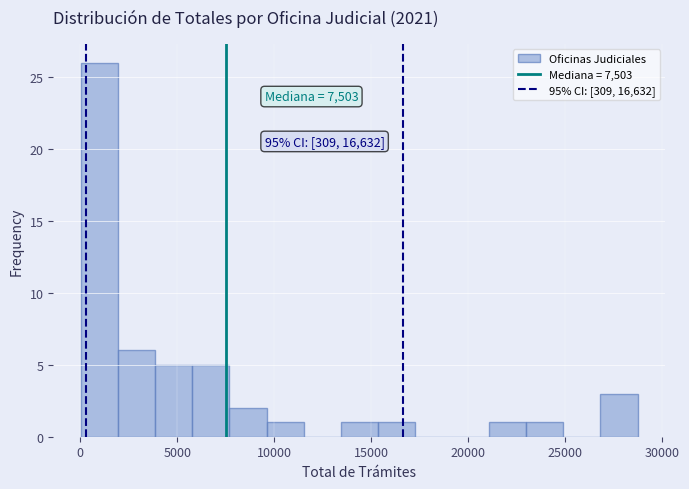

Around what value on the x-axis is the tallest bar? Give the approximate position of its centre, as read against the axis.

1000